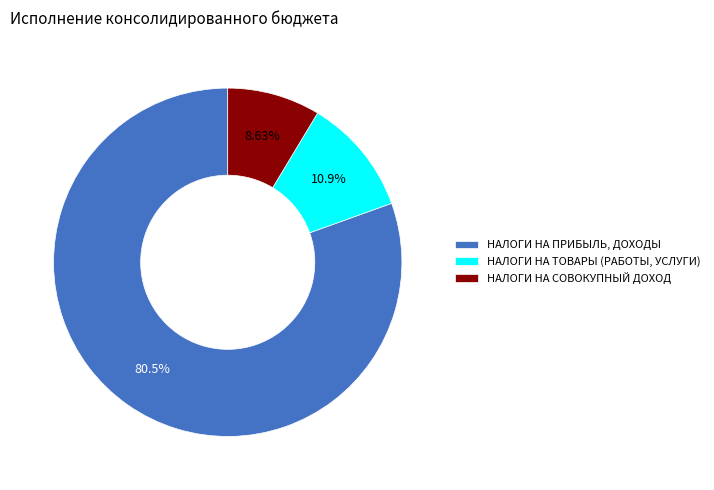

To the nearest percent, what is the difference between the НАЛОГИ НА ТОВАРЫ (РАБОТЫ, УСЛУГИ) and НАЛОГИ НА ПРИБЫЛЬ, ДОХОДЫ slice percentages?

70%